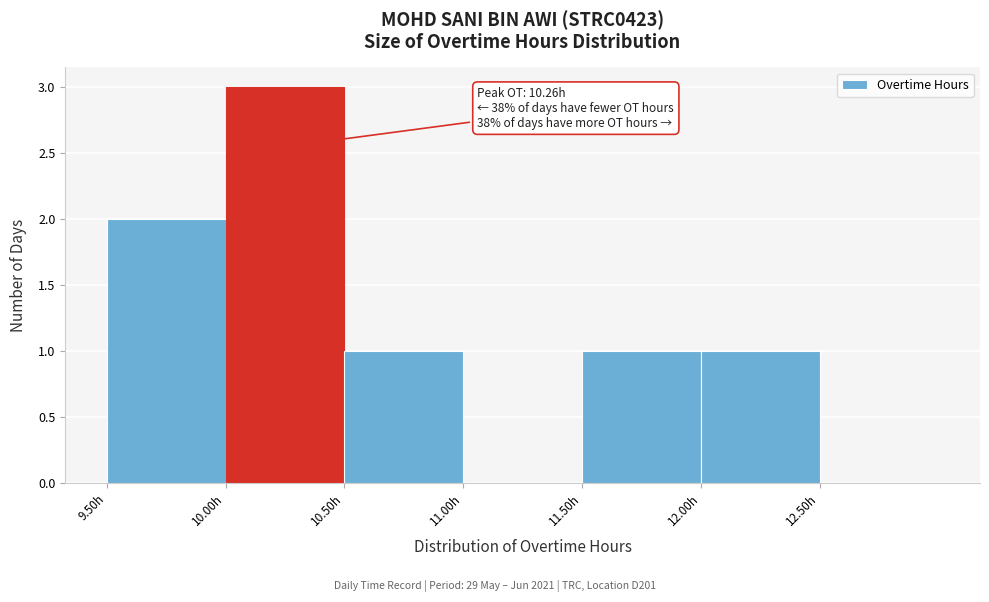

Over which range of the x-axis is the bar tallest?

10.0 to 10.5